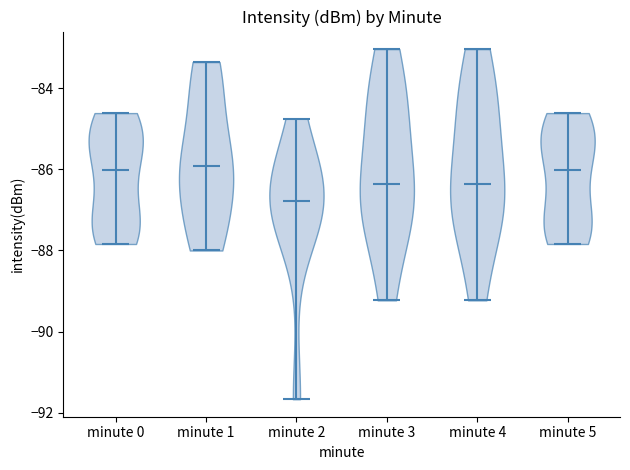

Reading left to right, read every violin against the y-axis: where its median line is, and the lowest and highest points it reaches. The values are not printed on the chart, so give them approximately, as read against the axis.

minute 0: median line -86.0, lowest point -87.8, highest point -84.6
minute 1: median line -86.0, lowest point -88.0, highest point -83.4
minute 2: median line -86.8, lowest point -91.6, highest point -84.8
minute 3: median line -86.4, lowest point -89.2, highest point -83.0
minute 4: median line -86.4, lowest point -89.2, highest point -83.0
minute 5: median line -86.0, lowest point -87.8, highest point -84.6